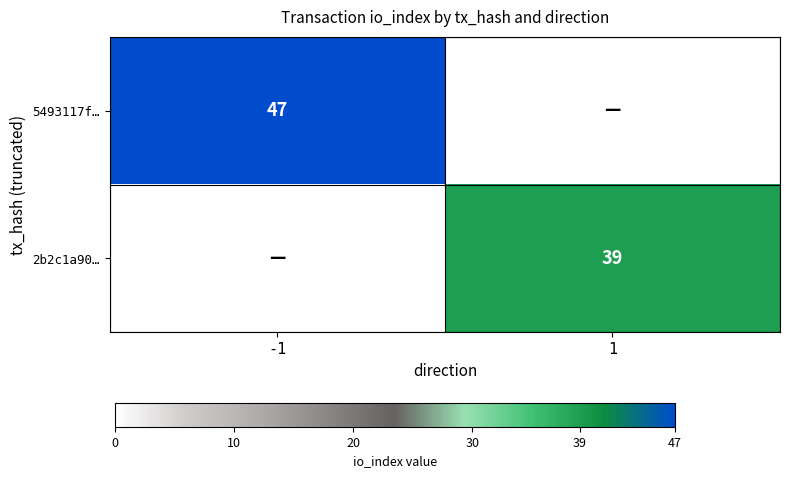

Is the value of 2b2c1a90… at 1 greater than the value of 5493117f… at -1?

No